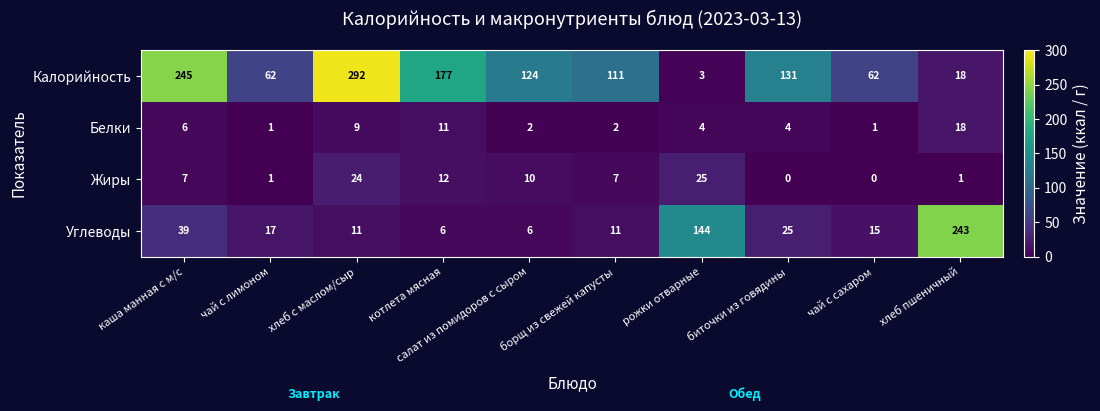

At which label is Жиры closest to 12?

котлета мясная